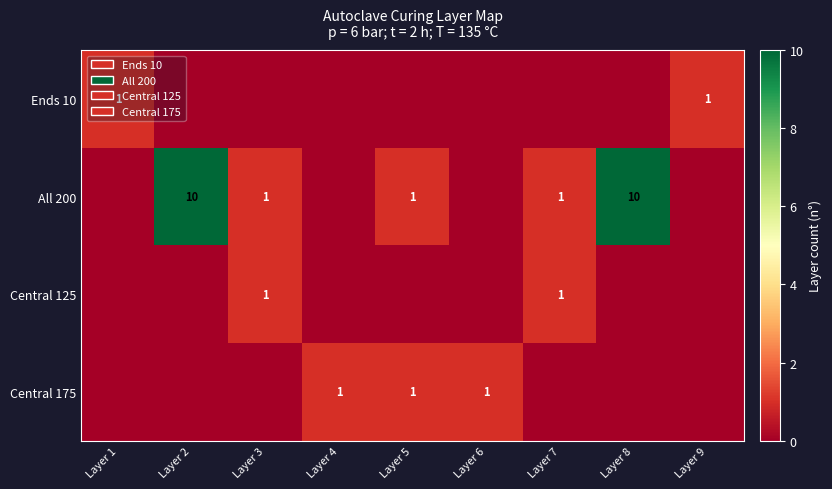

Is it true that All 200 equals 5 at Layer 8?

False